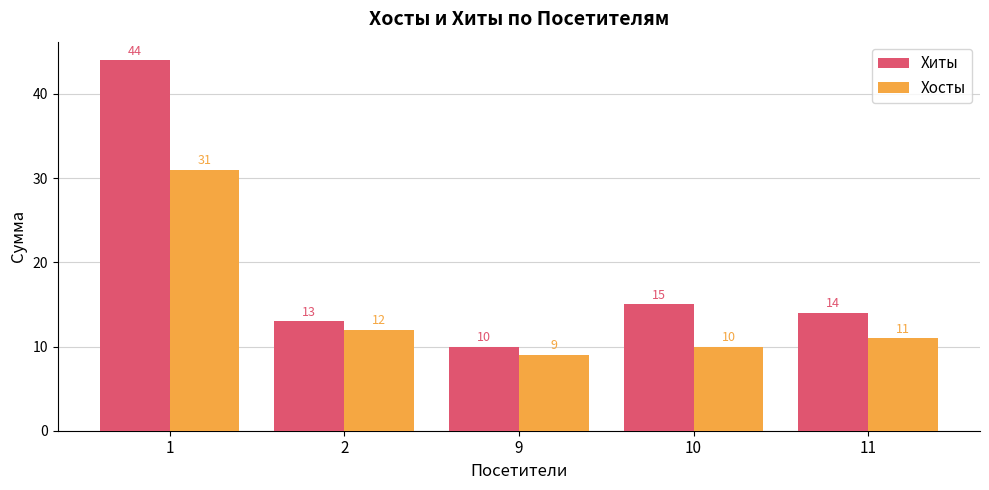

What is the smallest value displayed?

9